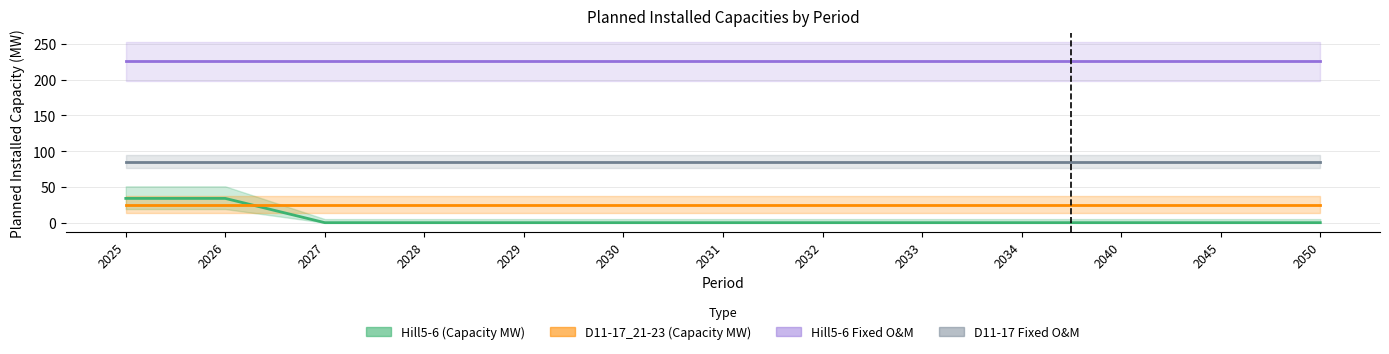

Rank the series at 2025 from lowest to highest value.

D11-17_21-23, Hill5-6, D11-17_fixedOM, Hill5-6_fixedOM